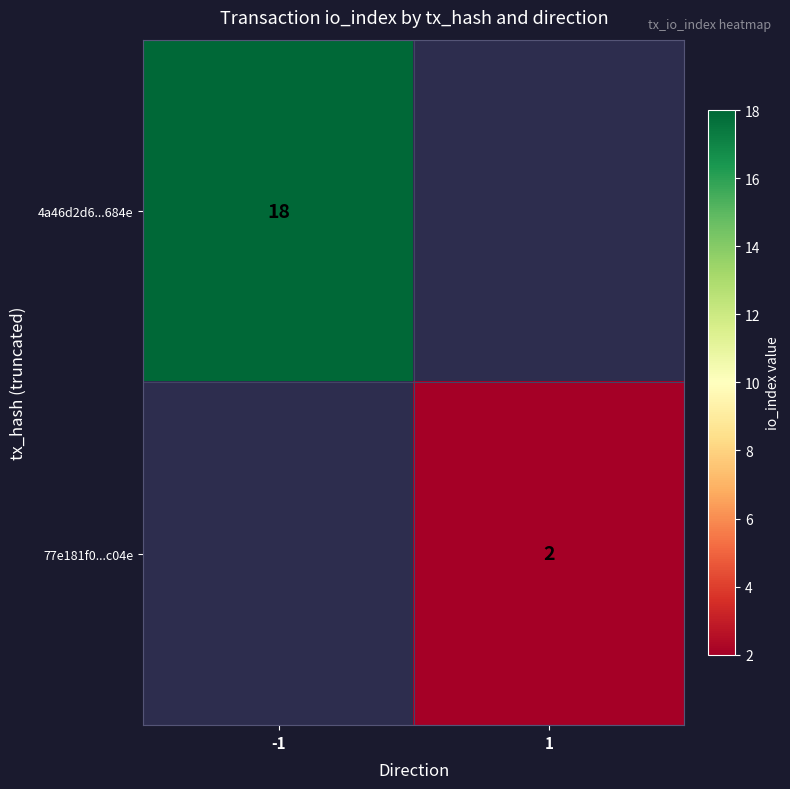

Is it true that 77e181f0...c04e equals 2 at 1?

True